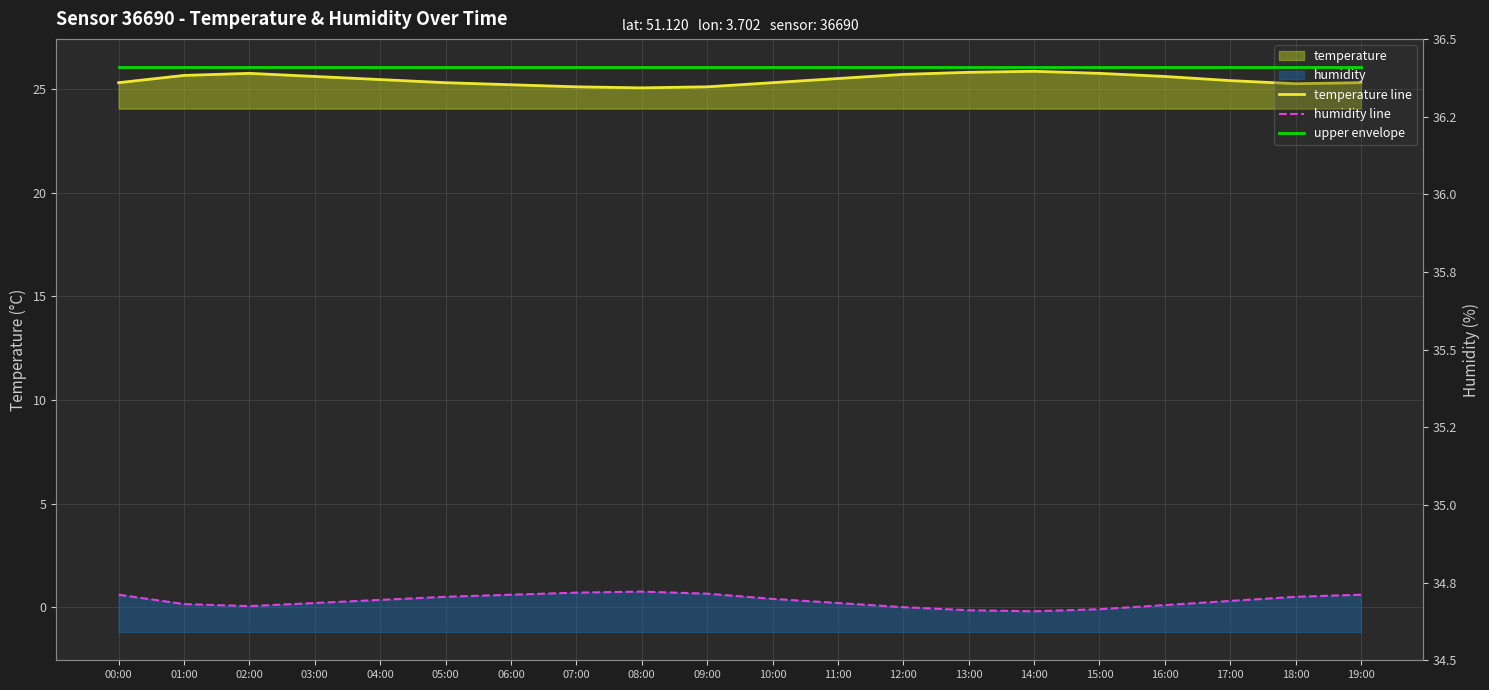

At which category does humidity line reach its first local valley?

02:00